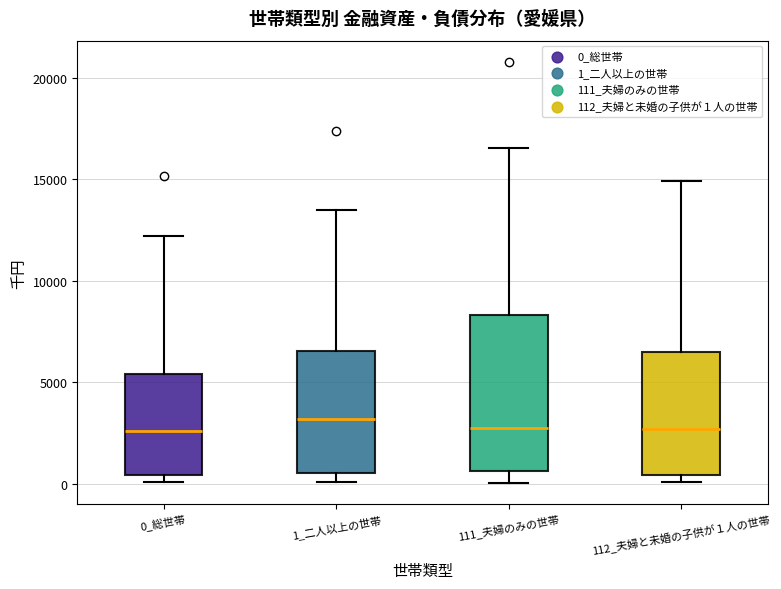

Reading left to right, transcribe this box plot: for each box, give where its median line is, the range the box spans, and where its two whiskers end, as read against the y-axis. The values are not printed on the chart, so give them approximately, as read against the axis.

0_総世帯: median 2500, box 500 to 5500, whiskers 0 to 12000
1_二人以上の世帯: median 3000, box 500 to 6500, whiskers 0 to 13500
111_夫婦のみの世帯: median 2500, box 500 to 8500, whiskers 0 to 16500
112_夫婦と未婚の子供が１人の世帯: median 2500, box 500 to 6500, whiskers 0 to 15000